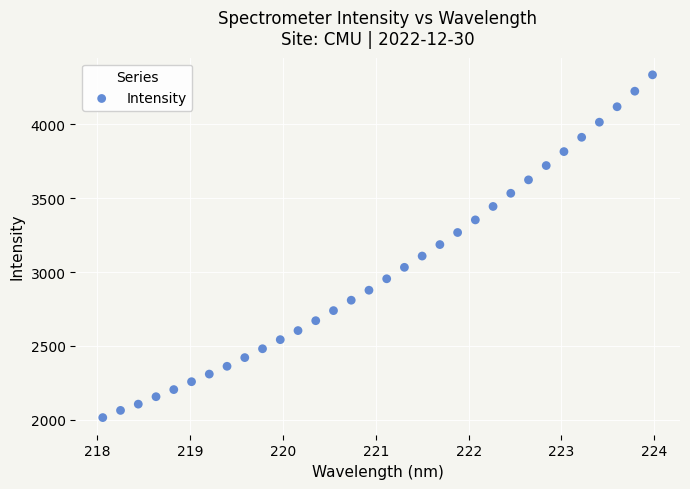

What is the range of X values (max minus min)?

5.9